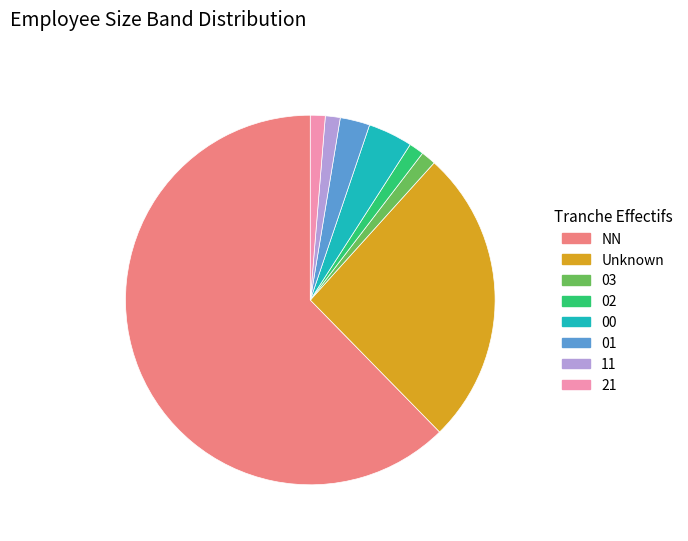

Between 01 and Unknown, which is larger?

Unknown